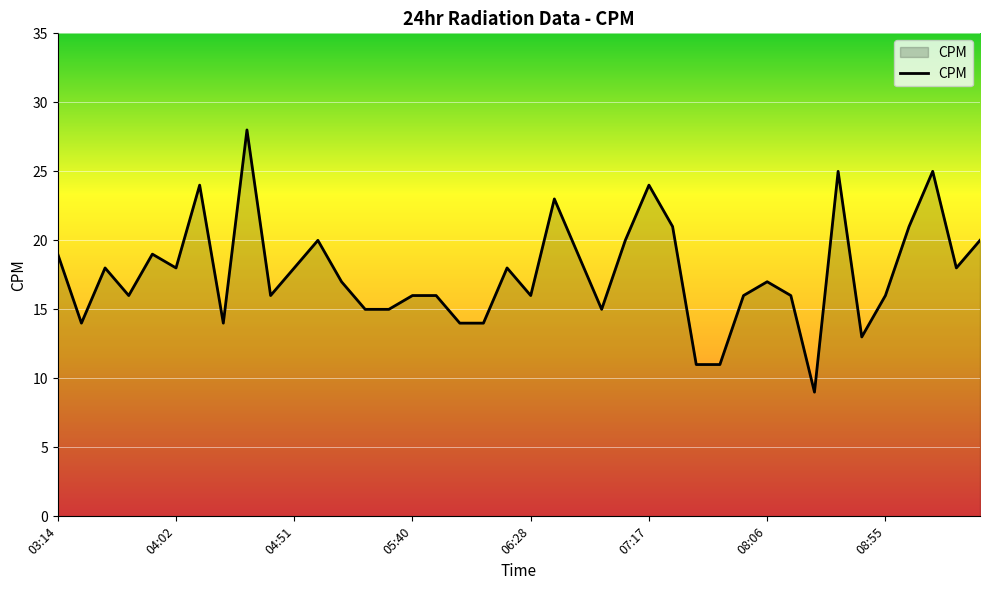

What is the minimum value shown in the chart?

9